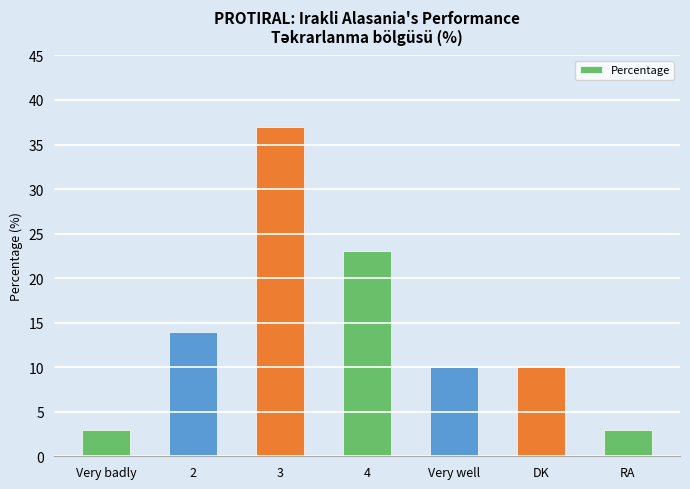

What is the change in value from Very badly to 4?

+20